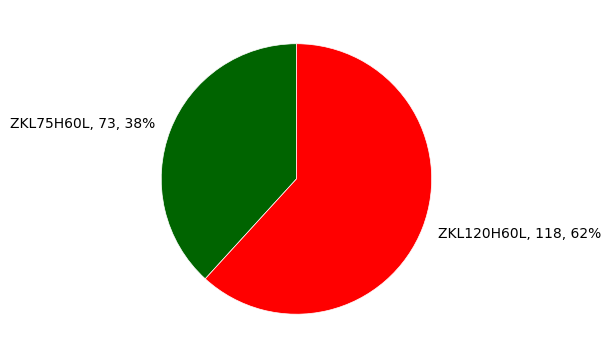

Do ZKL120H60L and ZKL75H60L together represent more than half of the pie?

Yes